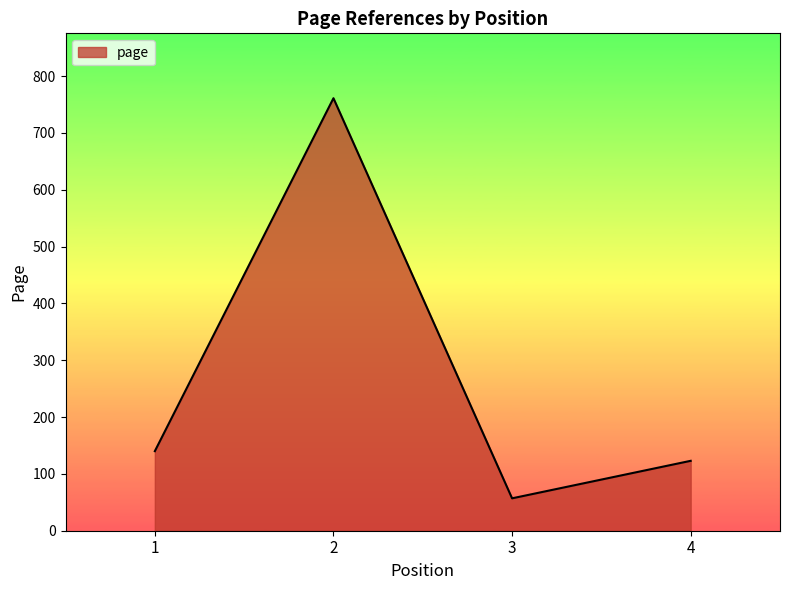

Is it true that the value at 2 is 761?

True